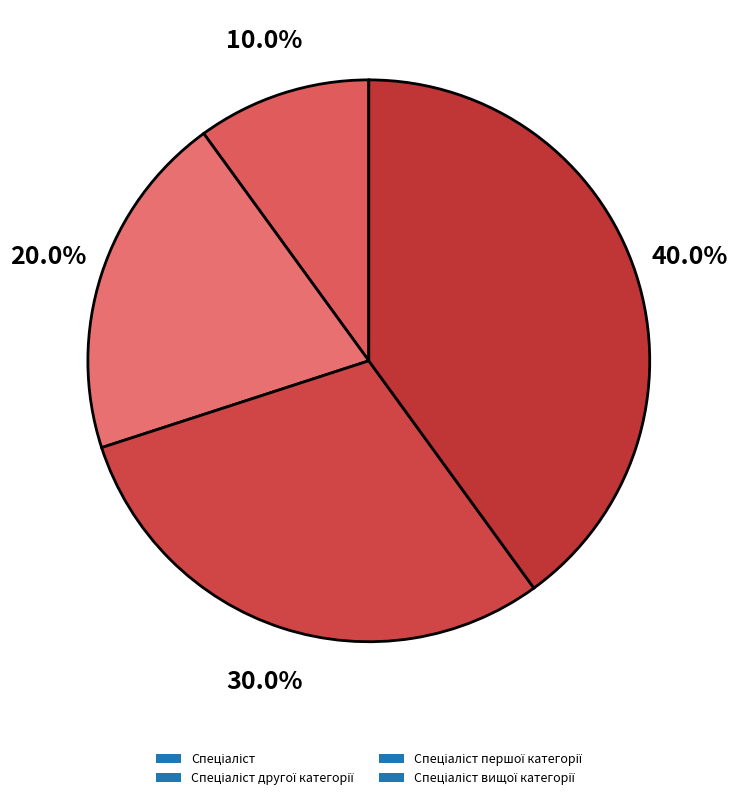

How many segments does this pie chart have?

4